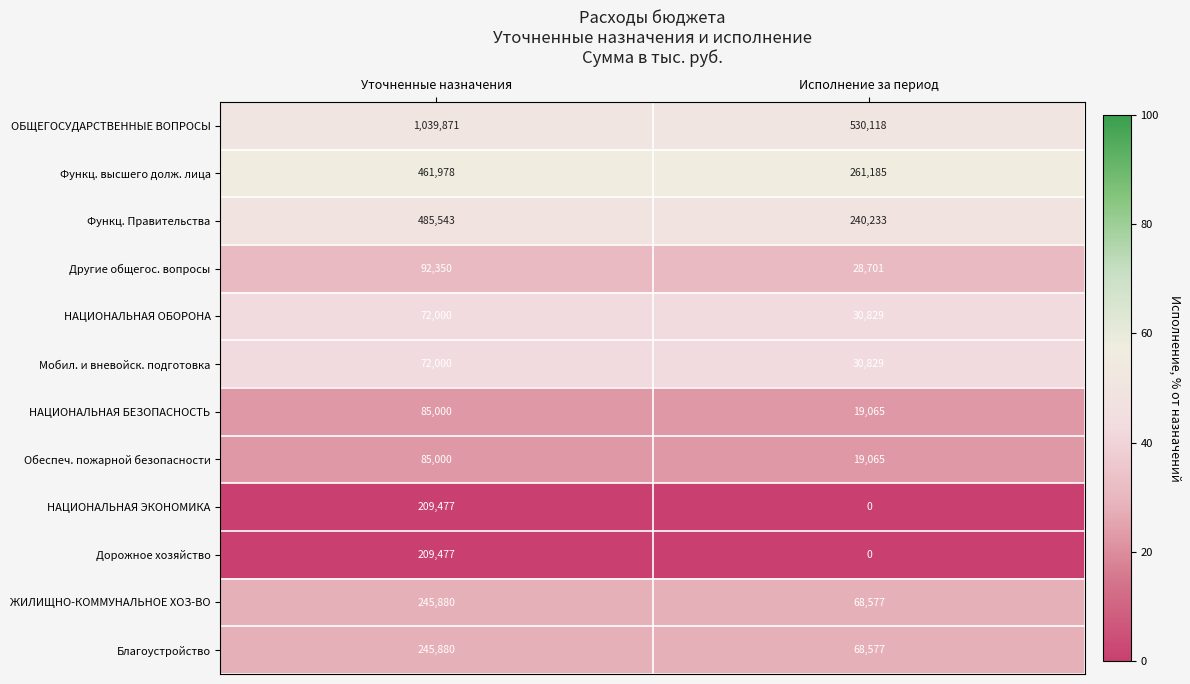

At which category does the chart reach its minimum across all series?

Исполнение за период